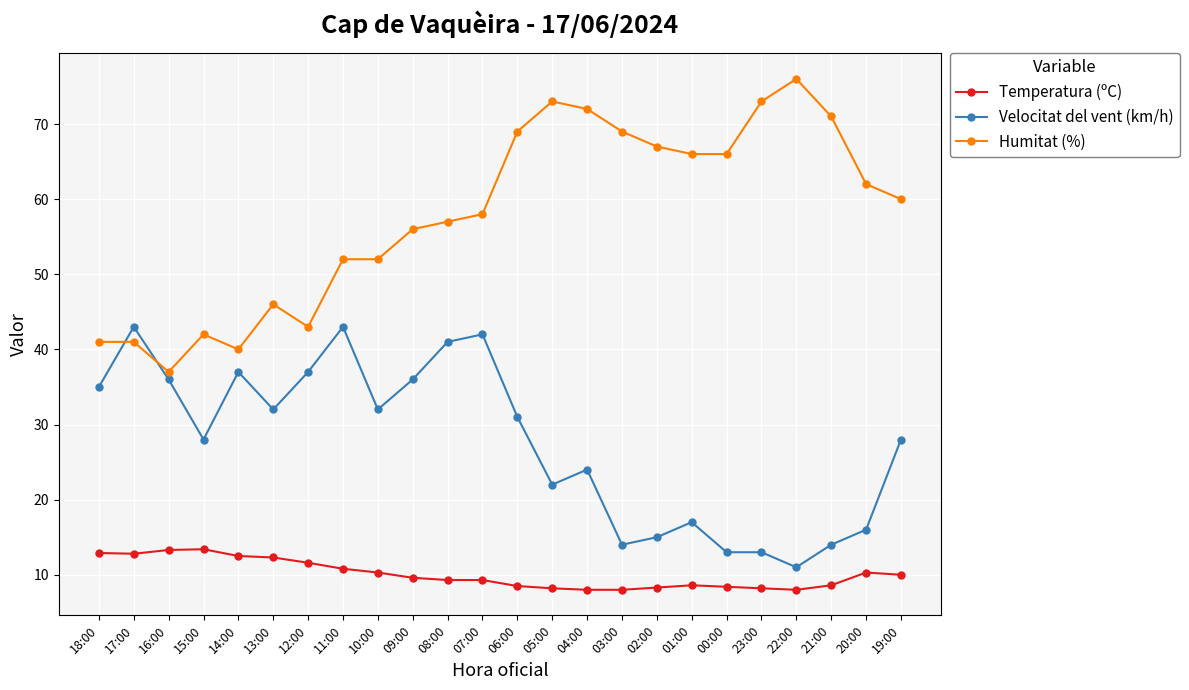

True or false: Temperatura (ºC) and Velocitat del vent (km/h) intersect in this chart.

False